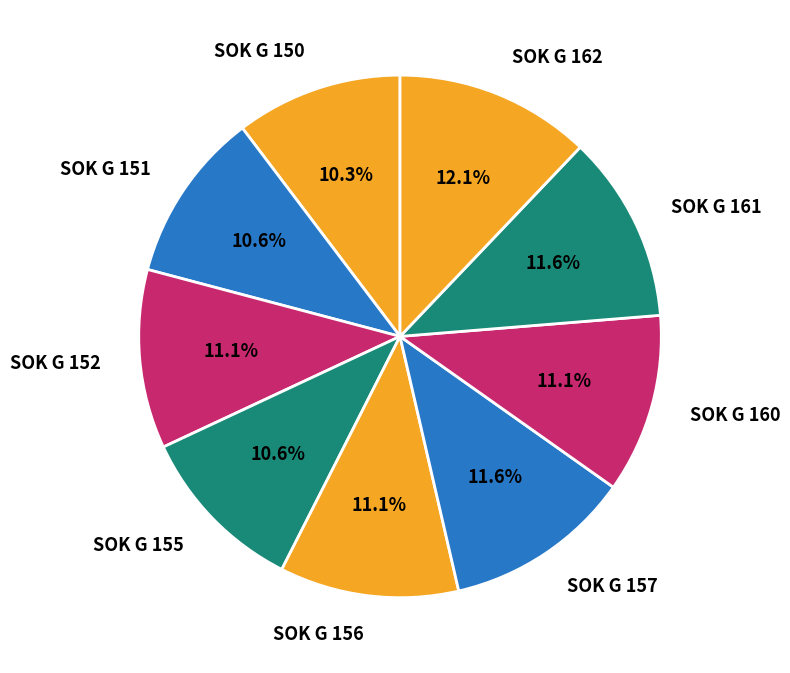

Does SOK G 162 represent more than half of the total?

No